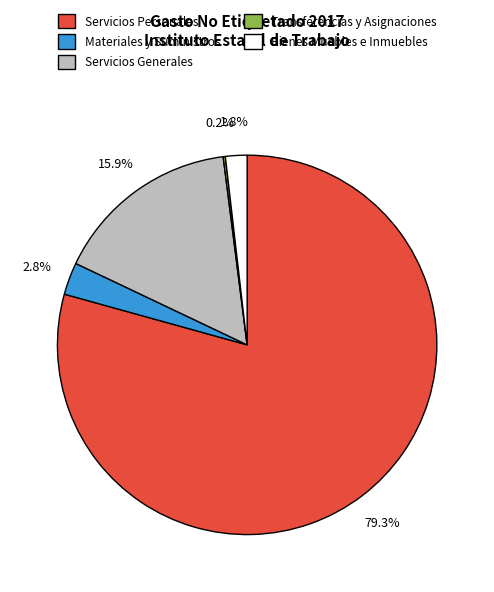

What portion of the pie excludes Servicios Generales?

84.1%